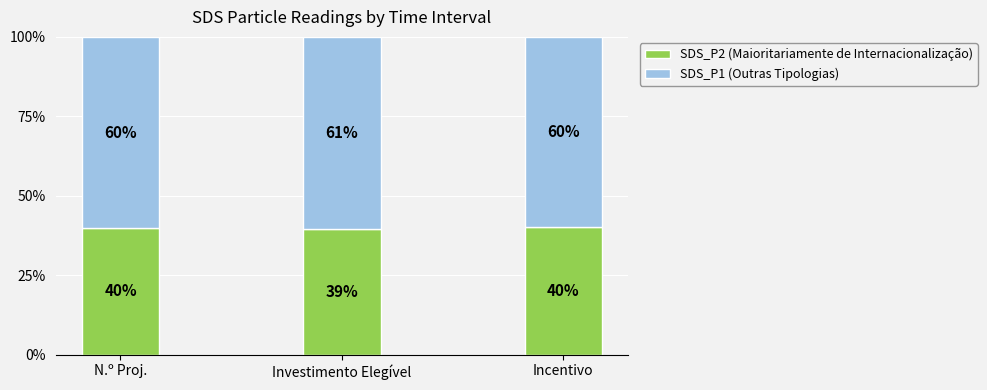

What is the highest value of the SDS_P2 (Maioritariamente de Internacionalização) series?

40.0